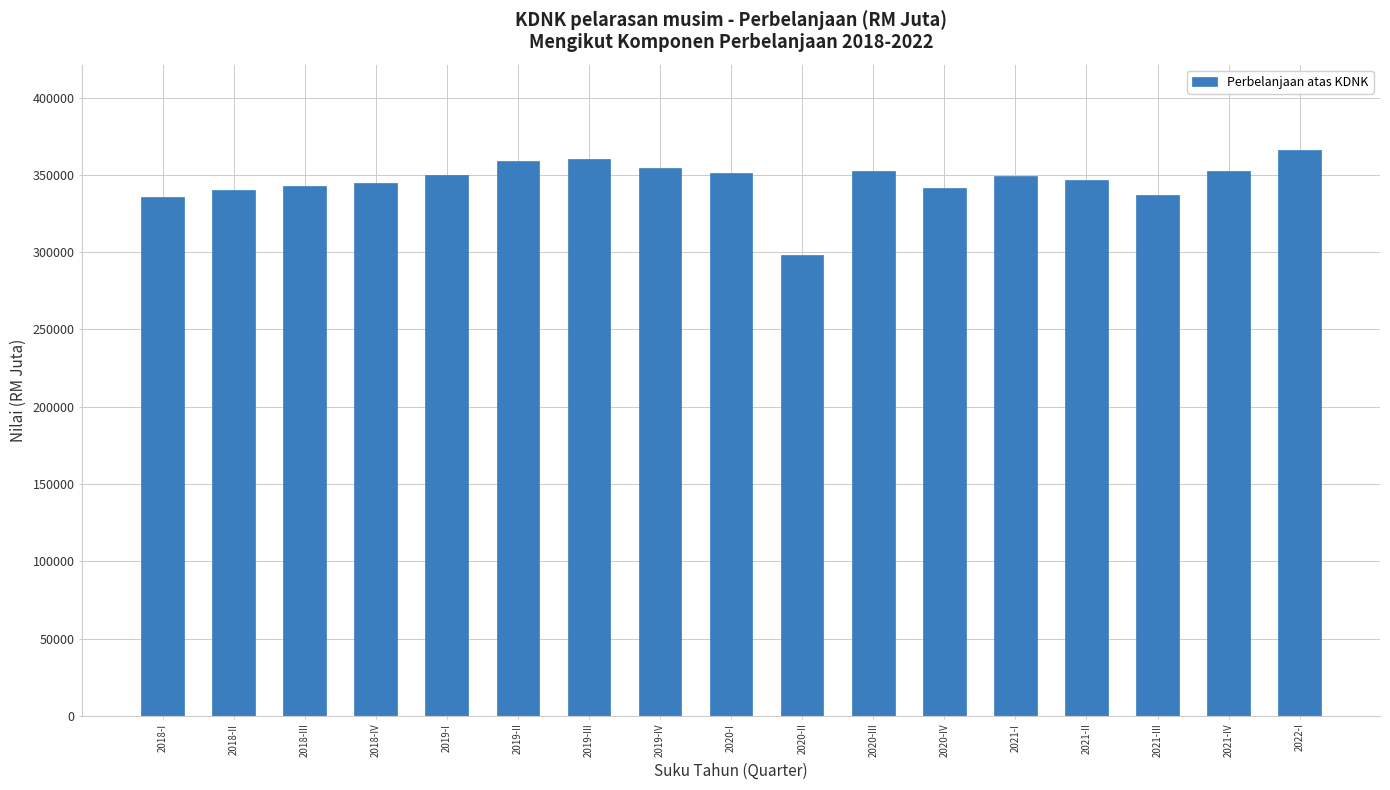

What is the approximate value at 2018-I?

335826